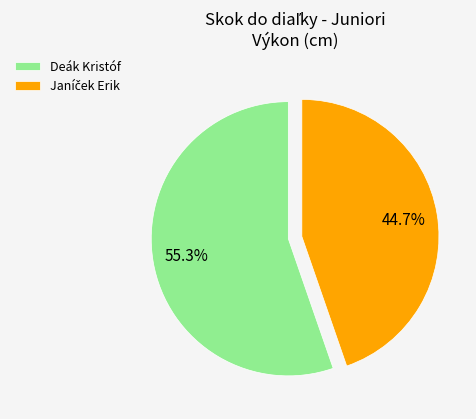

To the nearest percent, what is the average slice percentage?

50%